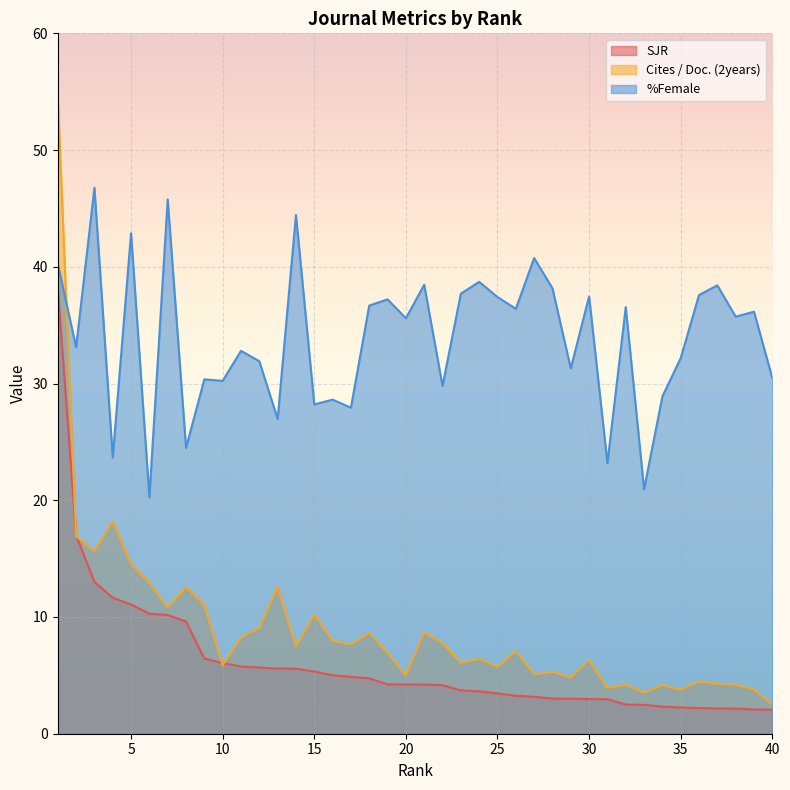

The value of Cites / Doc. (2years) at 36 is 4.5. True or false?

True